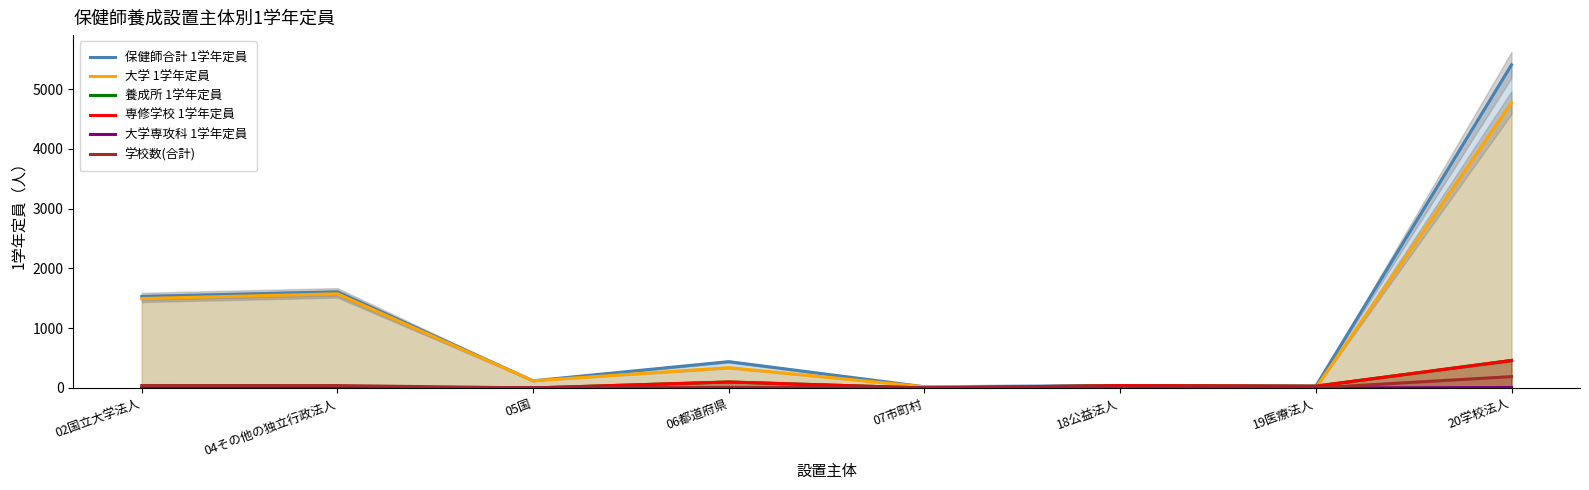

At which category does the chart reach its minimum across all series?

18公益法人